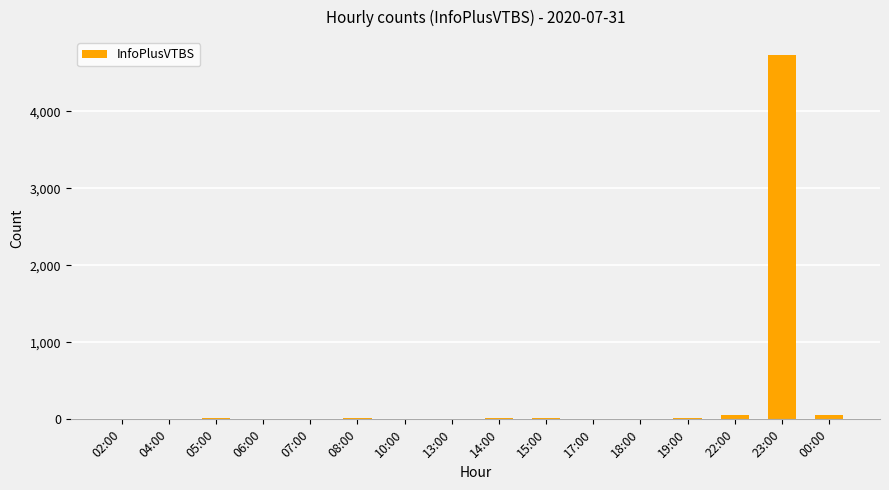

Which label corresponds to the largest value in the chart?

23:00